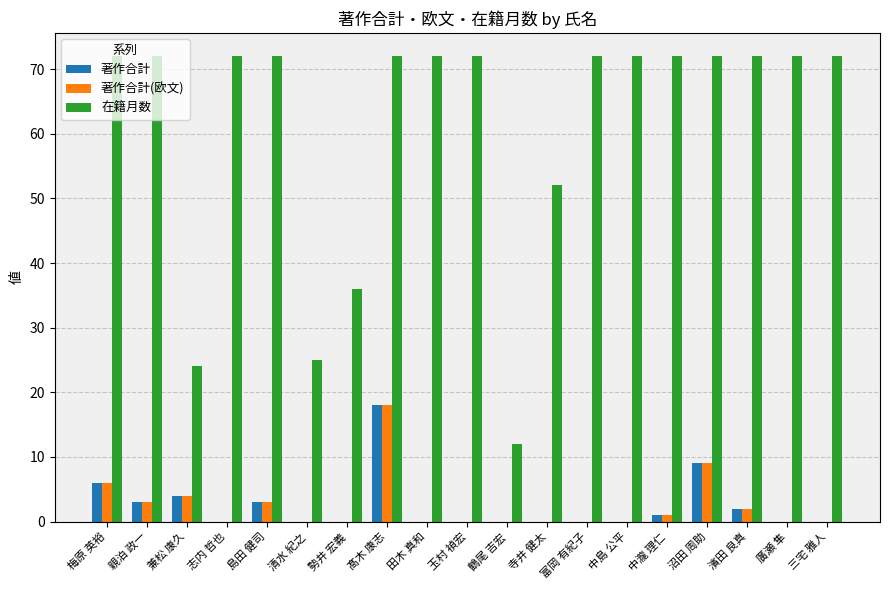

What is the sum of the 在籍月数 values at 濱田 良真 and 鶴尾 吉宏?

84